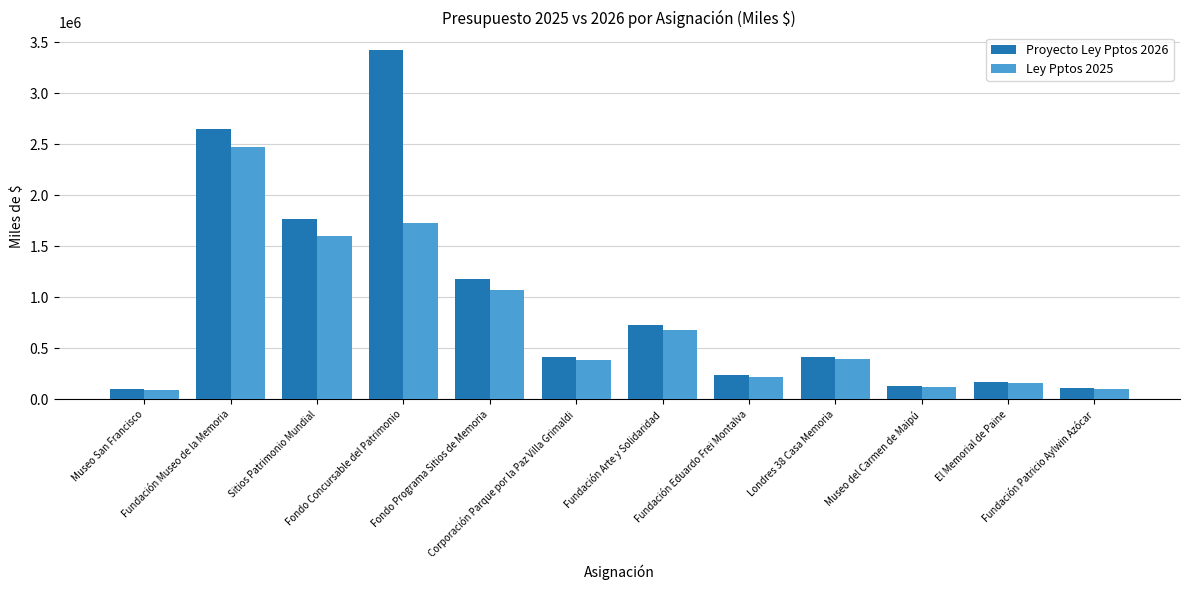

Which series has the widest spread of values?

Proyecto Ley Pptos 2026